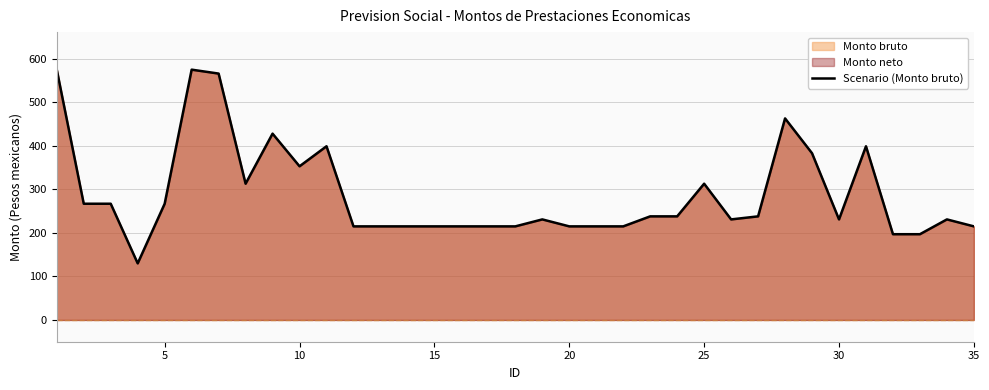

Read the value at 15.

215